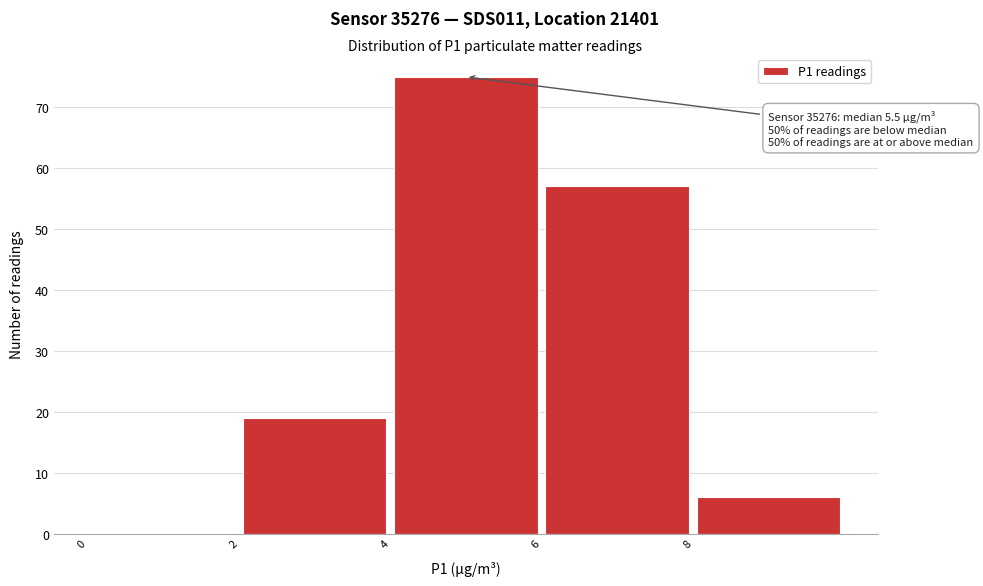

Which range on the x-axis has the tallest bar?

4 to 6